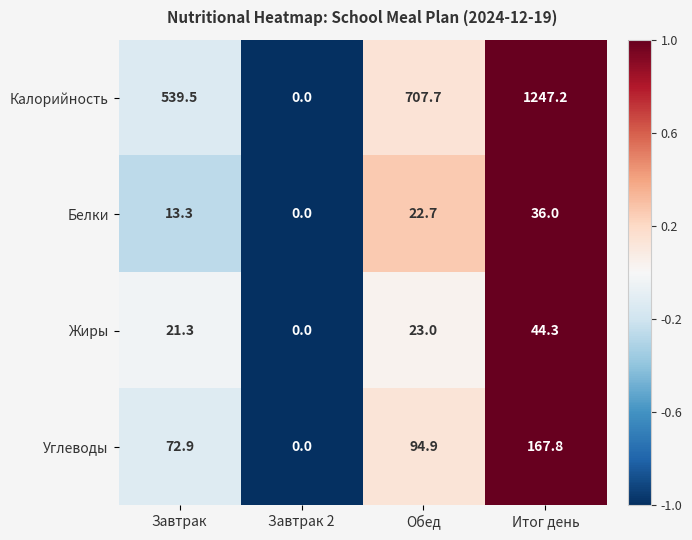

At Завтрак, list the series in order from largest to smallest.

Калорийность, Углеводы, Жиры, Белки